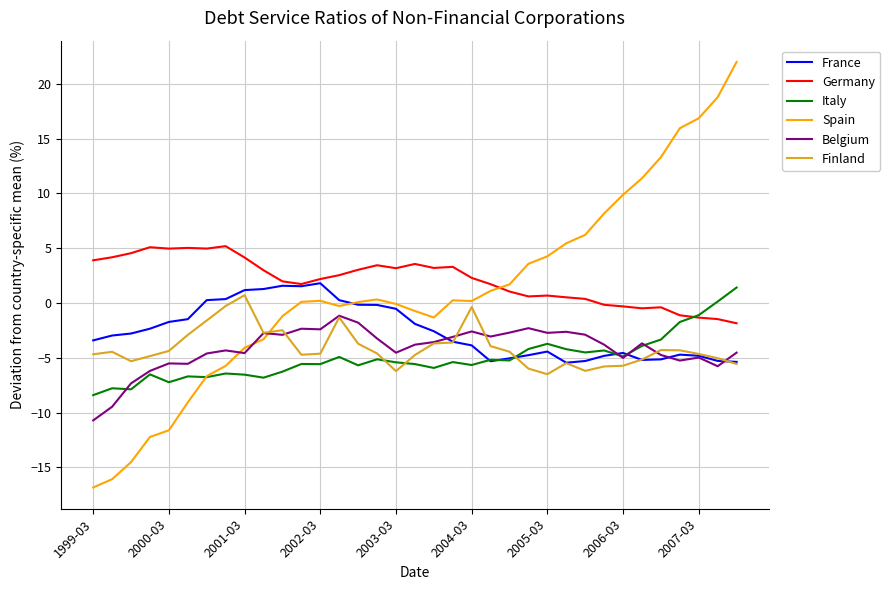

What is the minimum value shown in the chart?

-16.8